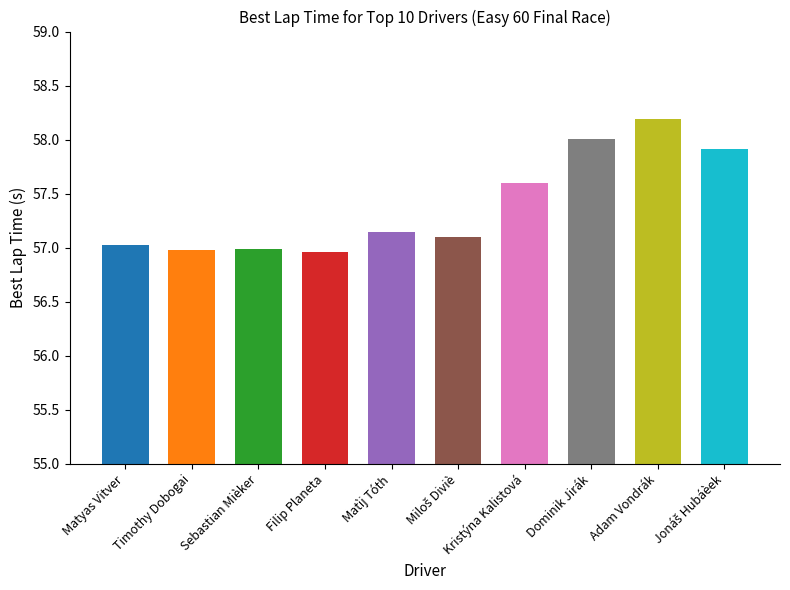

How many distinct data groups are displayed?

1